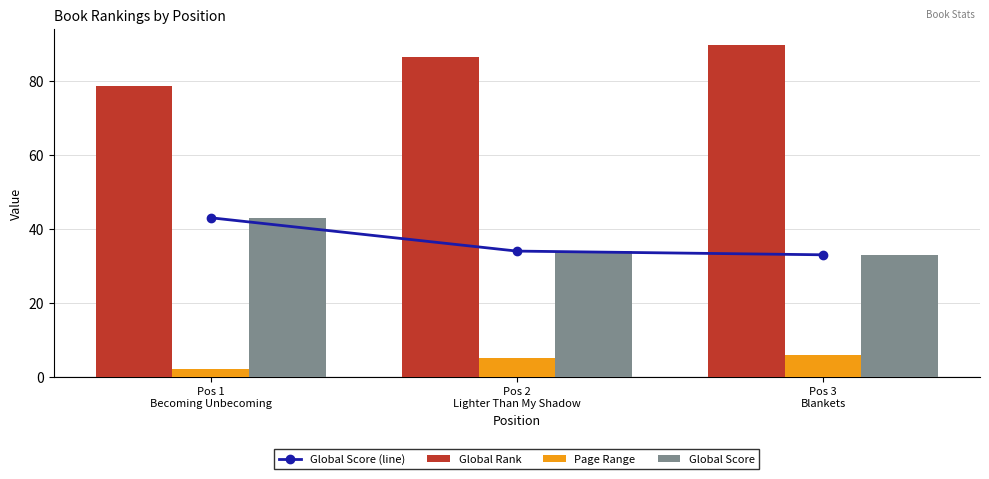

Rank the series by their maximum value, from highest to lowest.

Global Rank, Global Score (line), Global Score, Page Range